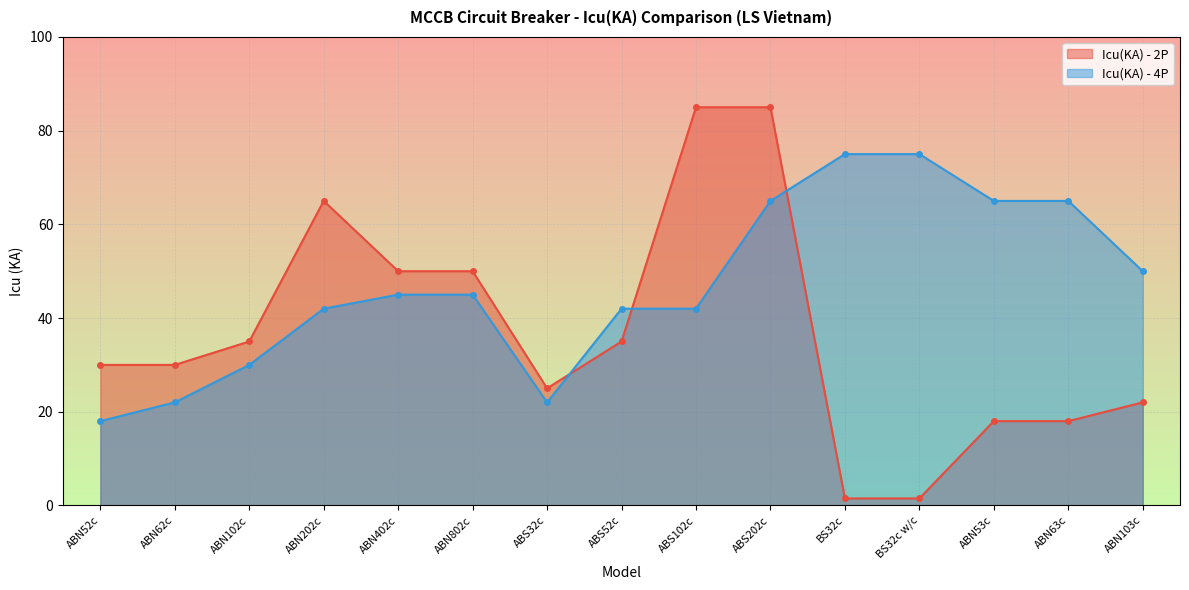

Rank the series at ABN102c from highest to lowest value.

Icu(KA) - 2P, Icu(KA) - 4P